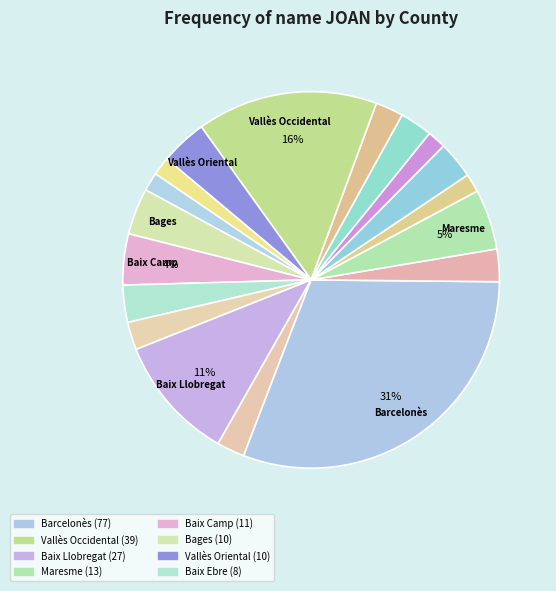

Is there any slice that represents more than half of the pie?

No